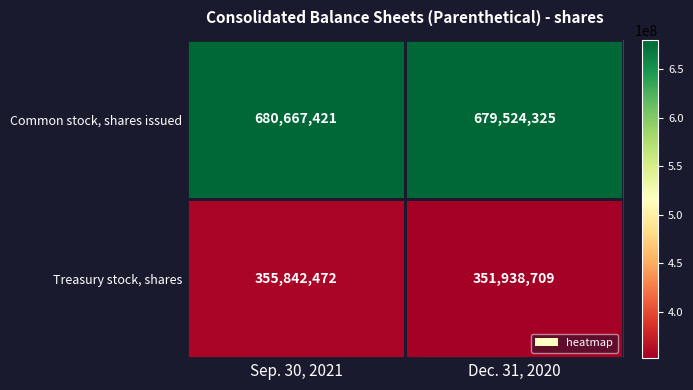

What is the minimum value shown in the chart?

351938709